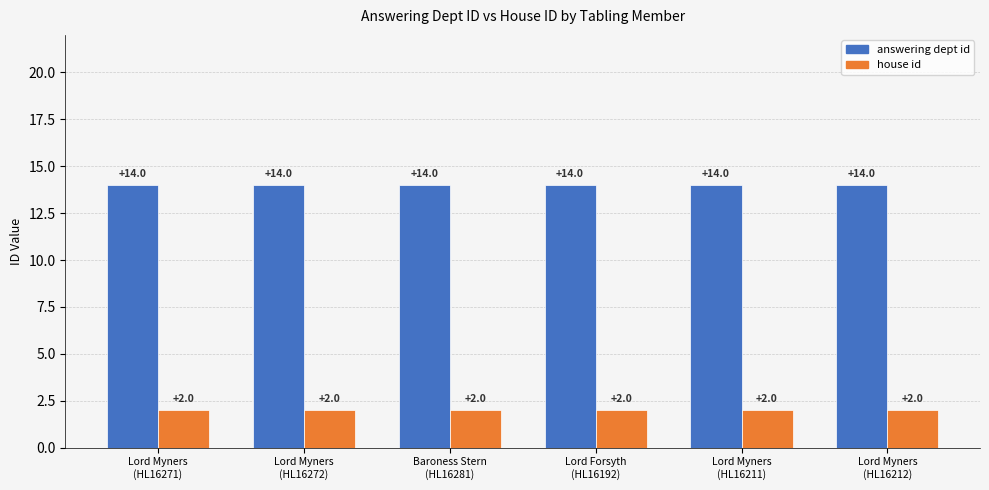

What is the maximum value for answering dept id?

14